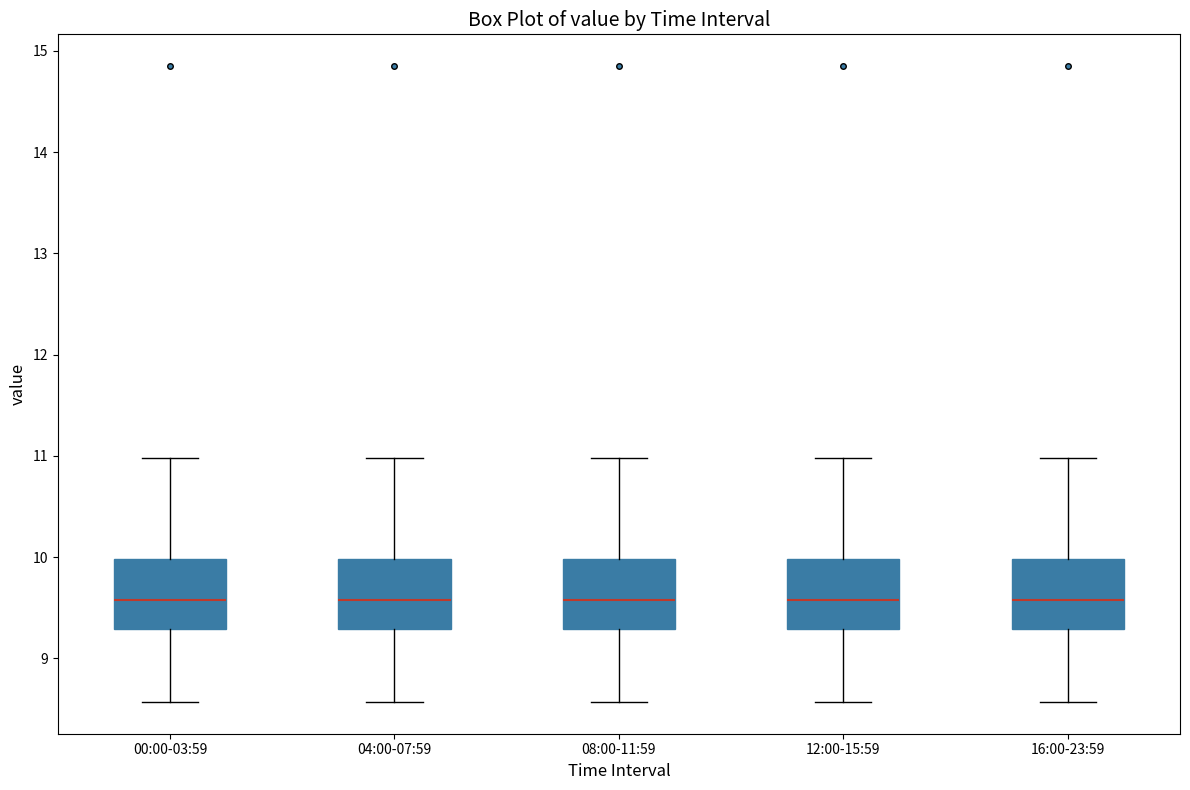

Where does the upper whisker of the box for 08:00-11:59 end on the y-axis? The values are not printed on the chart, so give them approximately, as read against the axis.

11.0